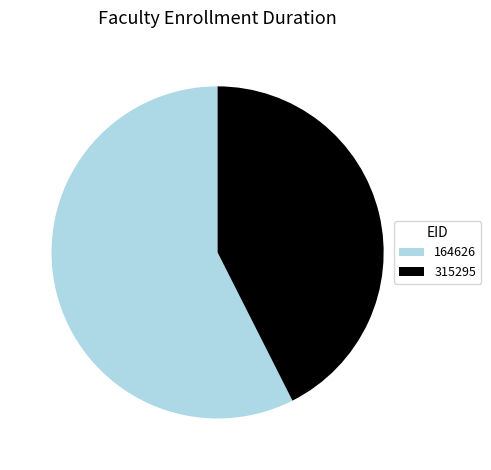

Which has a higher value, 164626 or 315295?

164626